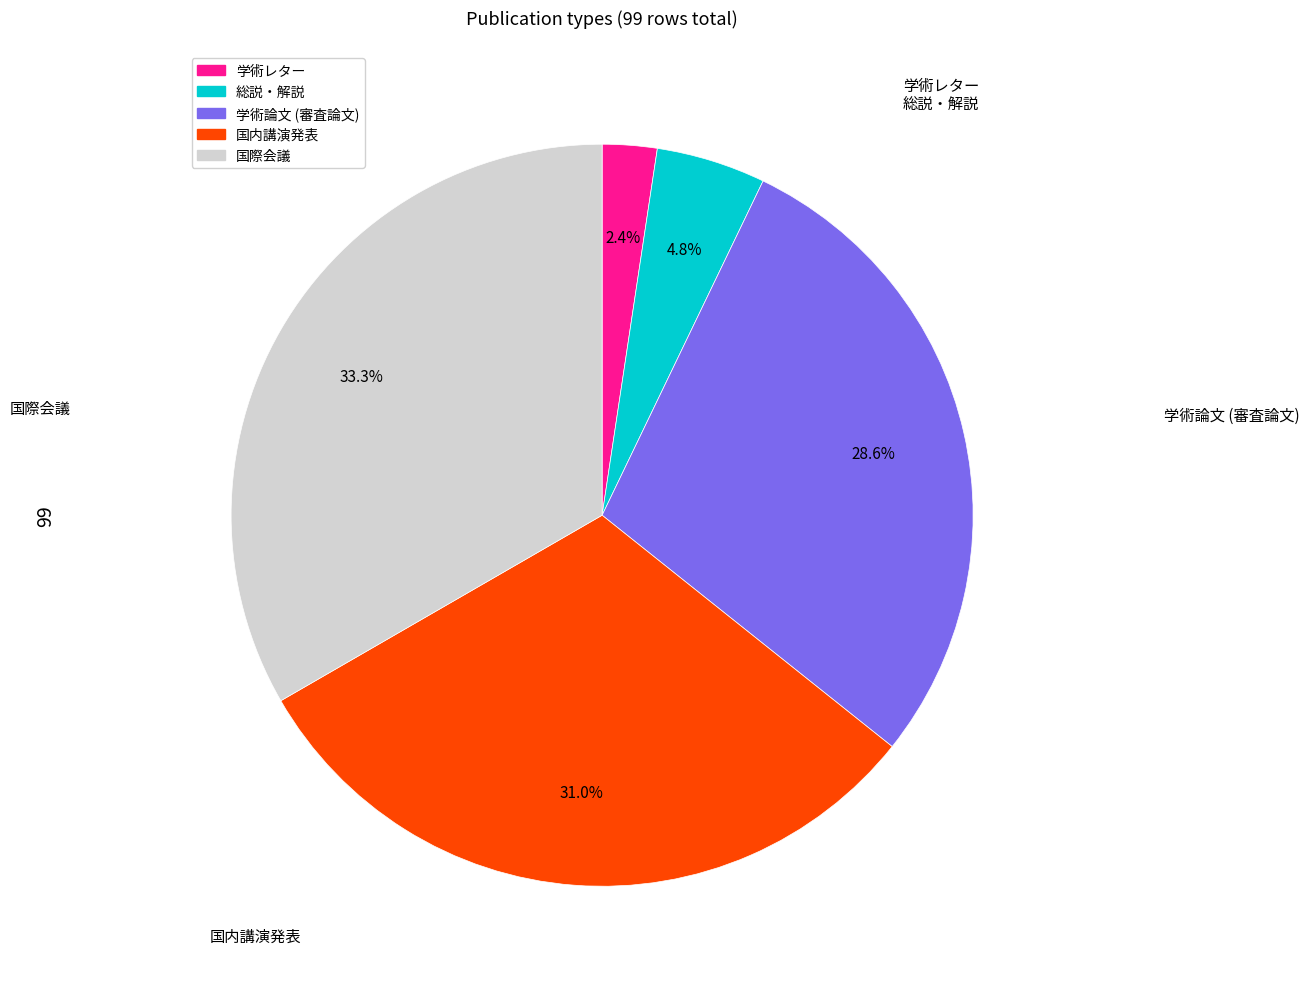

To the nearest percent, what is the average slice percentage?

20%